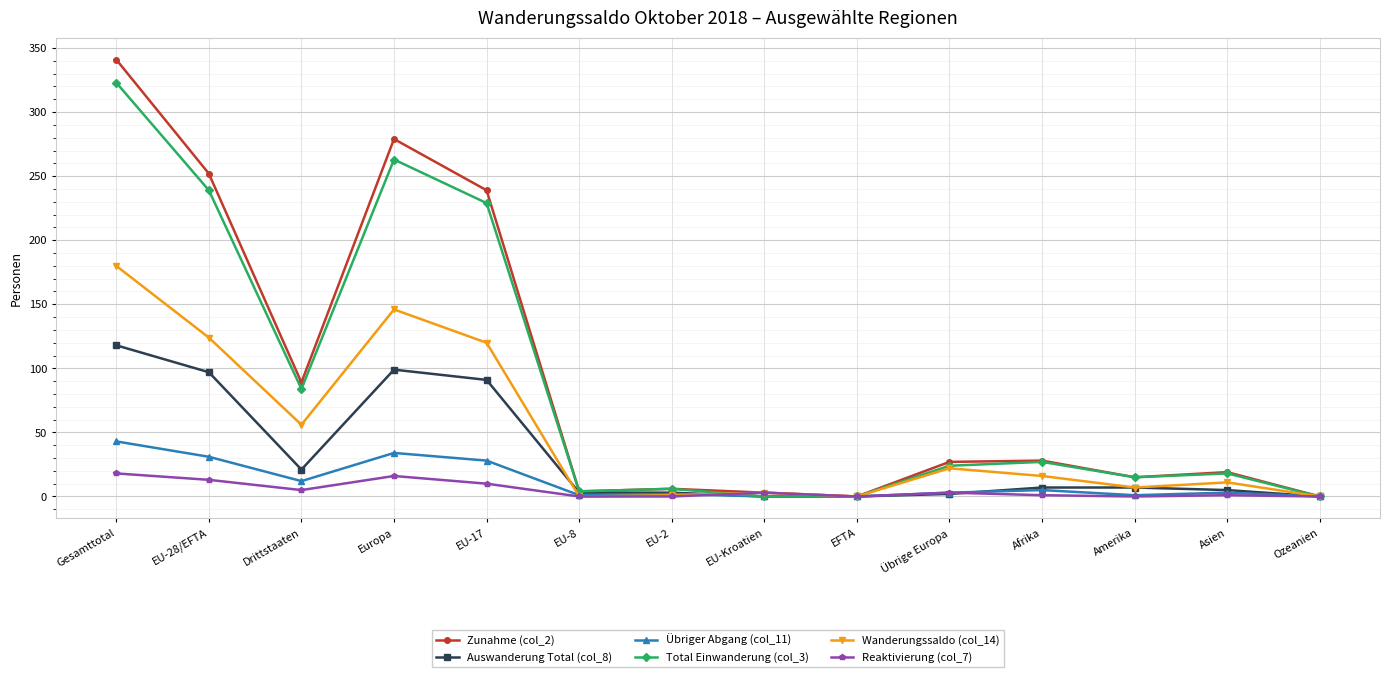

What is the sum of the Auswanderung Total (col_8) values at EU-2 and EU-17?

94